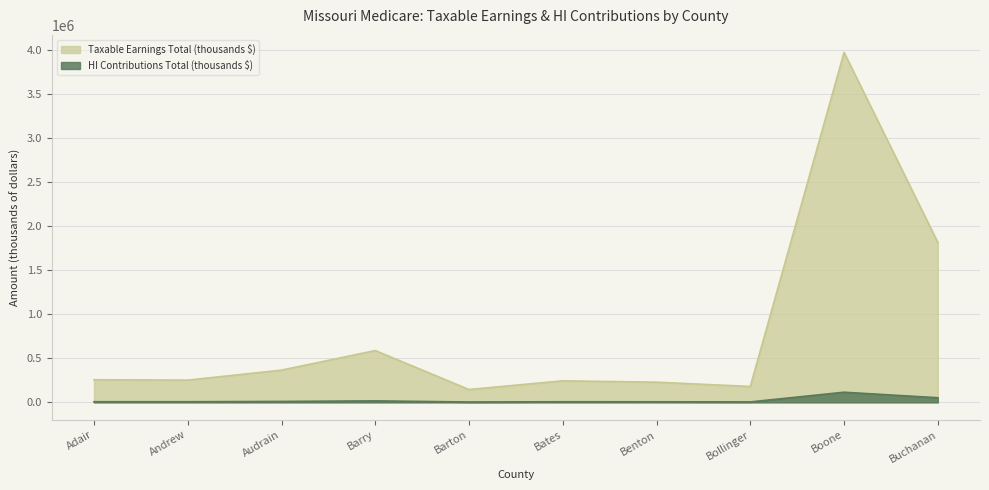

What value does the Taxable Earnings Total (thousands $) series have at Audrain, to the nearest 10?

366270